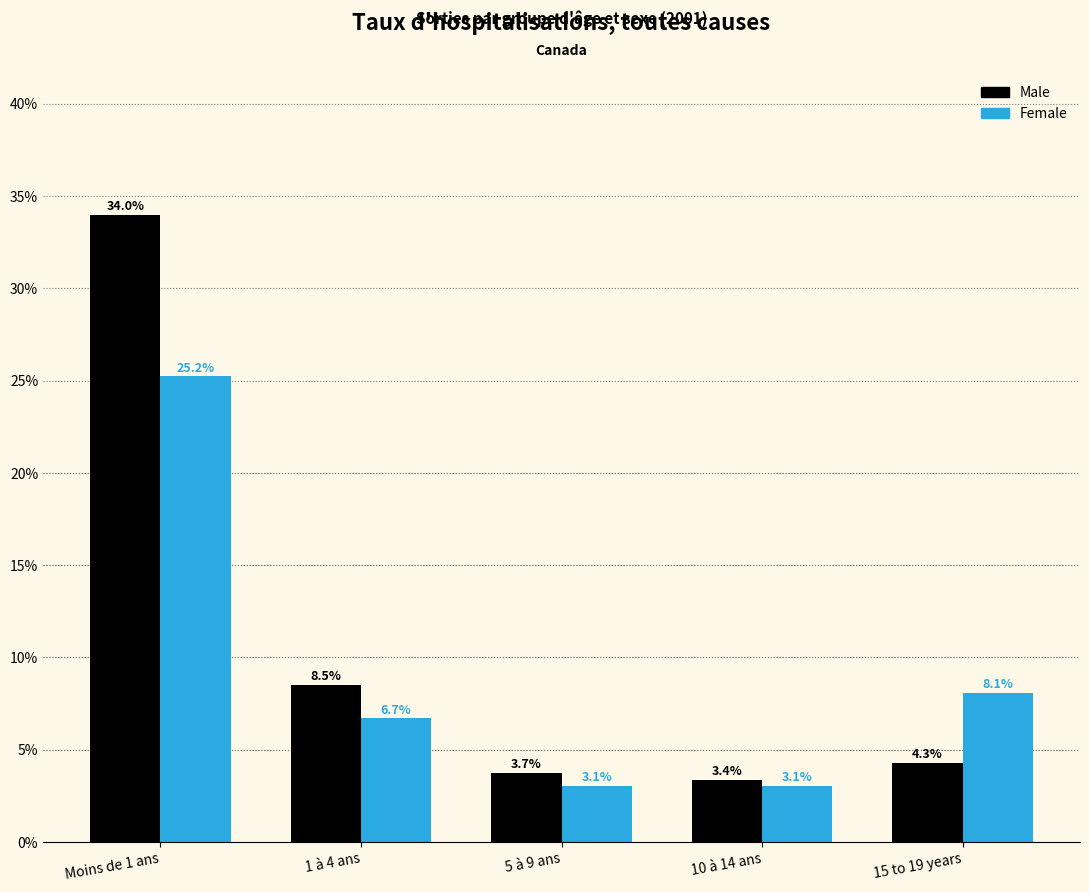

Reading right to left, what are all the values shown in this chart?

Male: 4.3	3.4	3.7	8.5	34.0
Female: 8.1	3.1	3.1	6.7	25.2